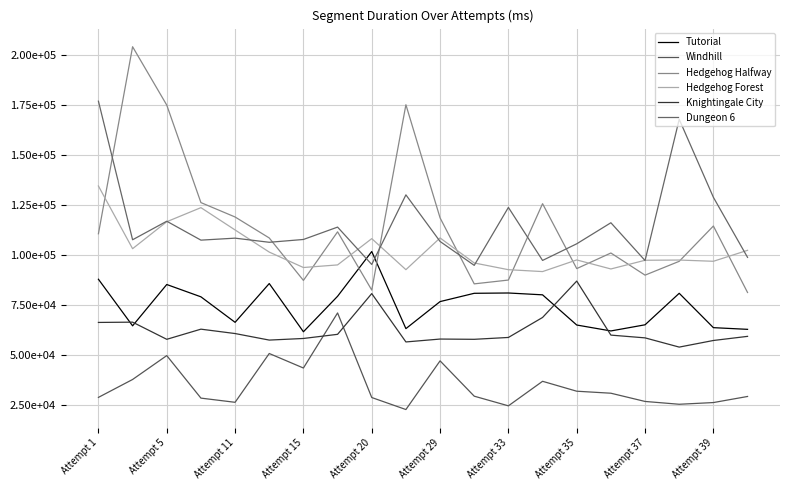

Does the chart display data point markers on the line(s)?

No